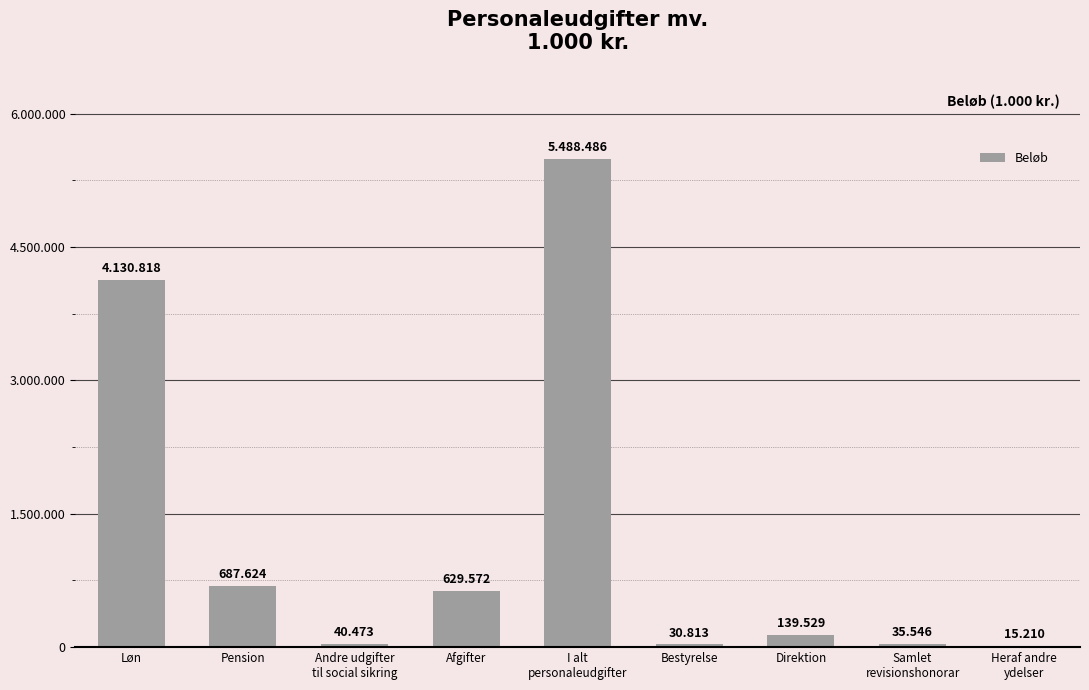

What is the difference between the second highest and second lowest values?

4100005